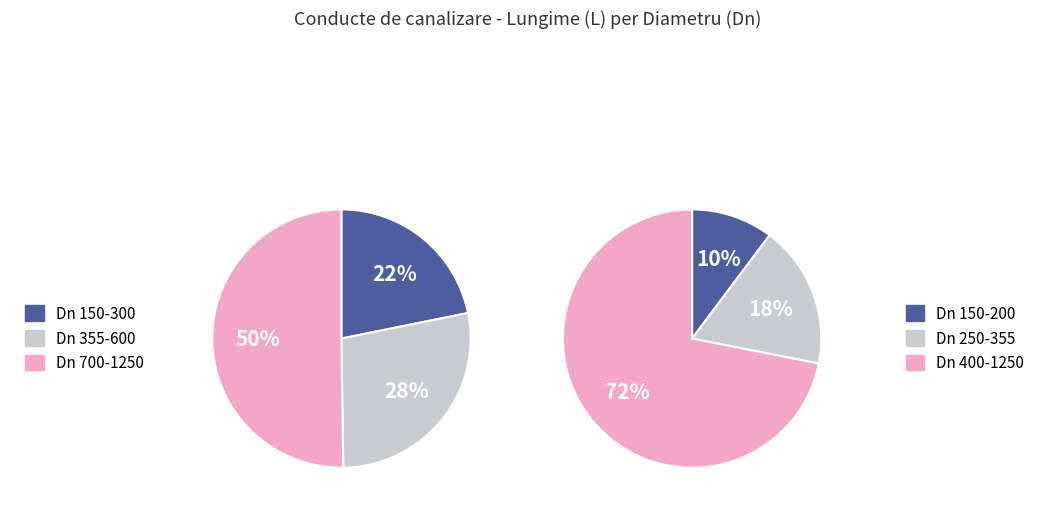

Is it true that Dn 900 is 18% of the pie?

False